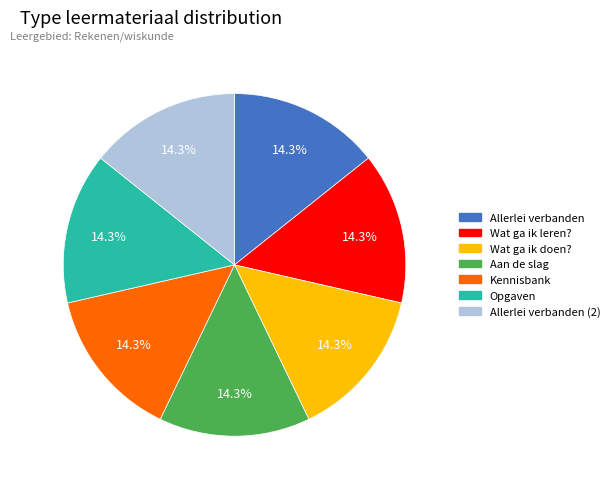

Does any single category account for the majority?

No